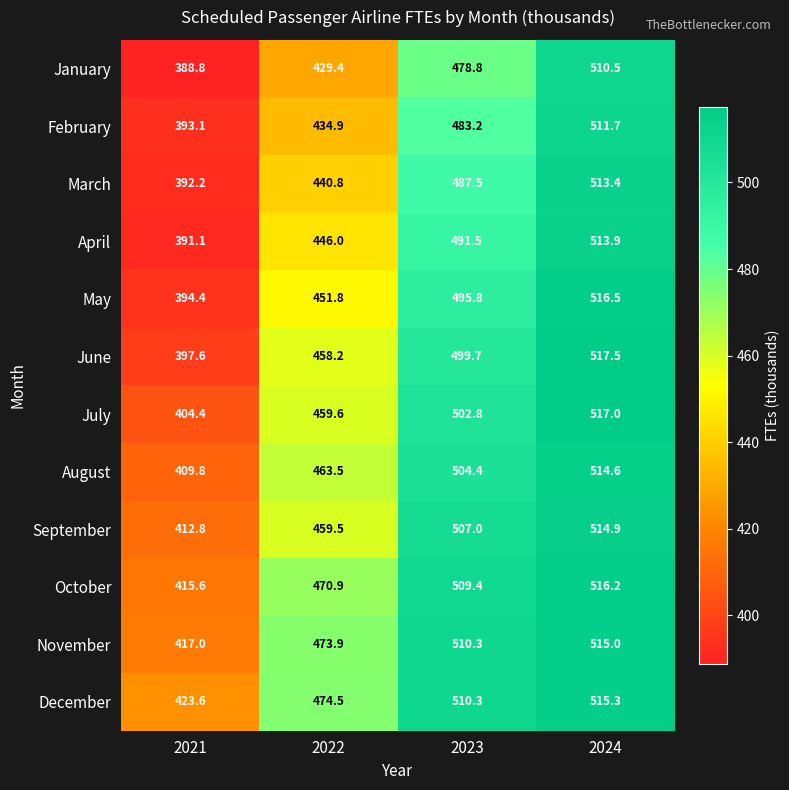

Which category has the lowest value in the April series?

2021